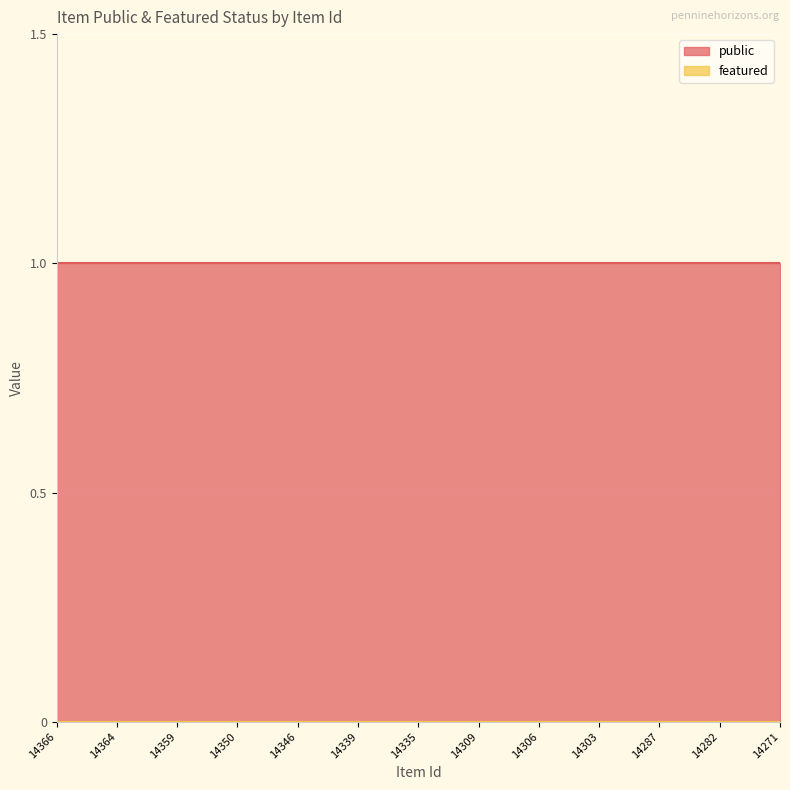

True or false: public has more than 1 points higher than both neighbors.

False